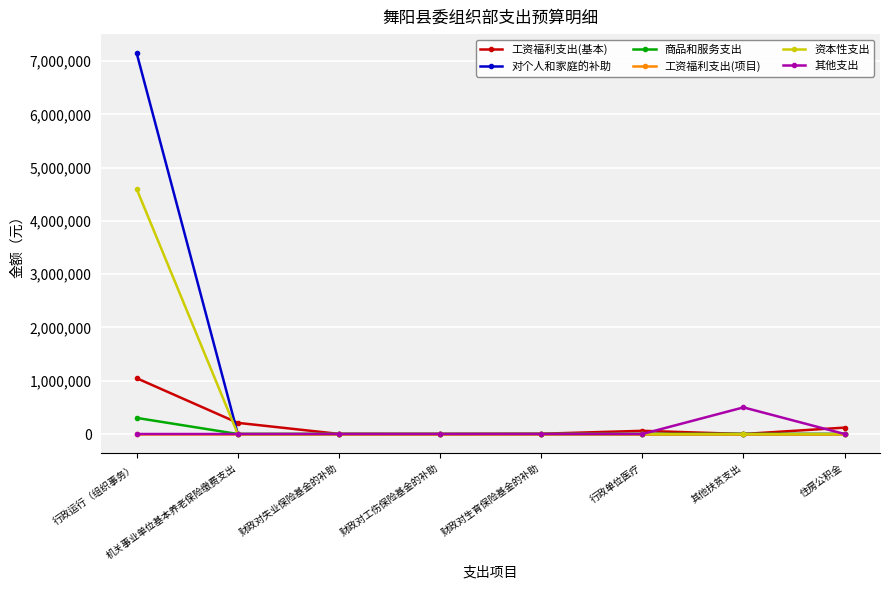

What is the label of the 8th point from the left?

住房公积金